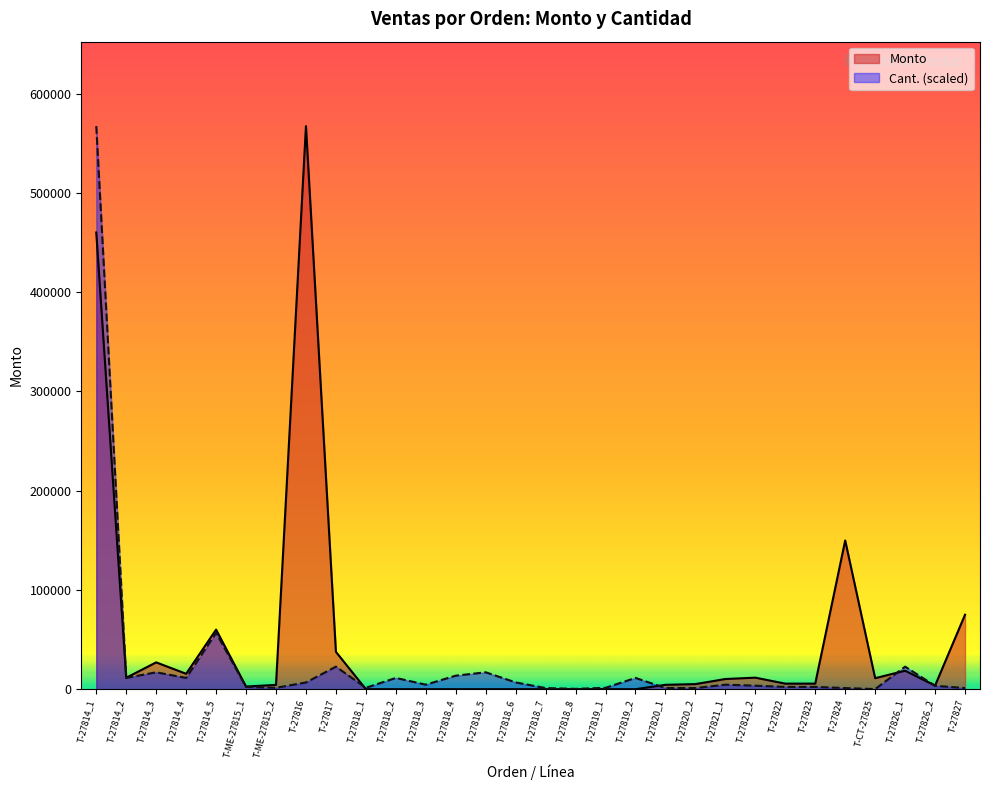

What is the difference between the Monto values at T-27826_2 and T-27814_4?

11900.0